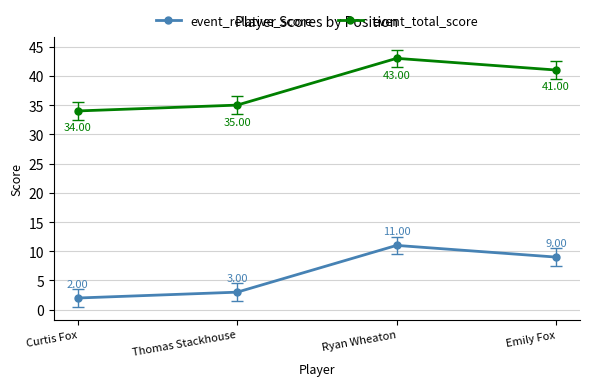

How many values in the event_total_score series are below 41?

2